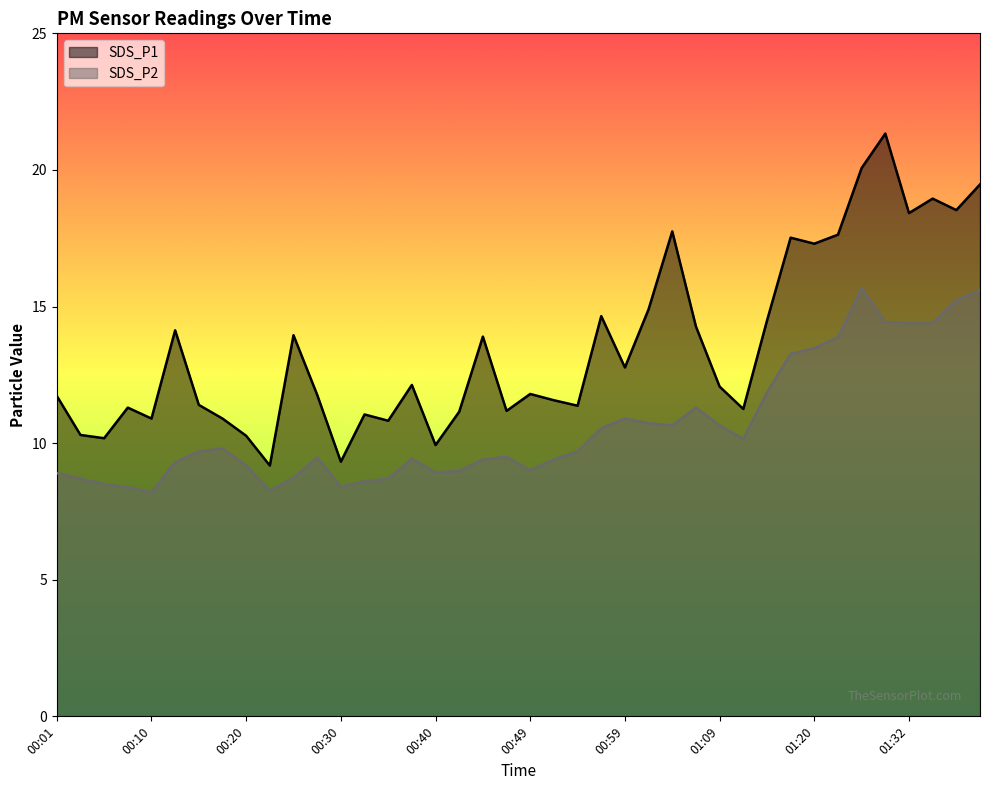

What is the sum of the SDS_P1 values at 00:42 and 00:15?

22.6